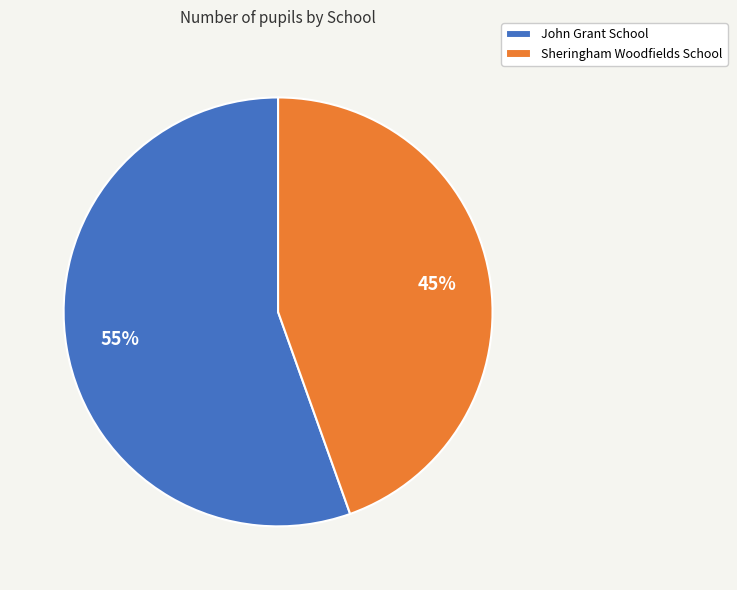

Do John Grant School and Sheringham Woodfields School together represent more than half of the pie?

Yes